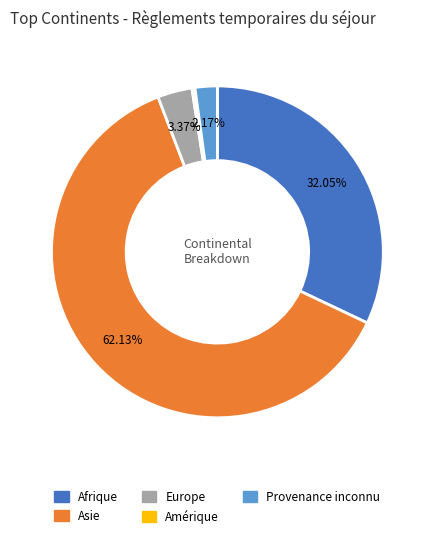

Between Asie and Europe, which is larger?

Asie